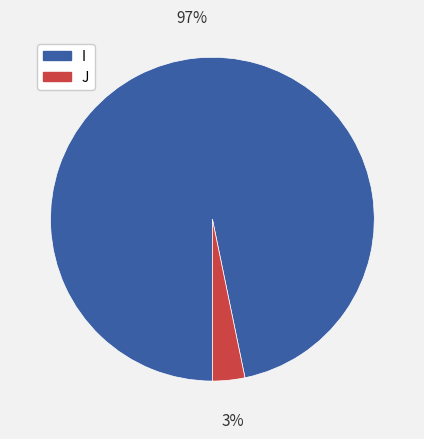

True or false: J accounts for 8% of the total.

False